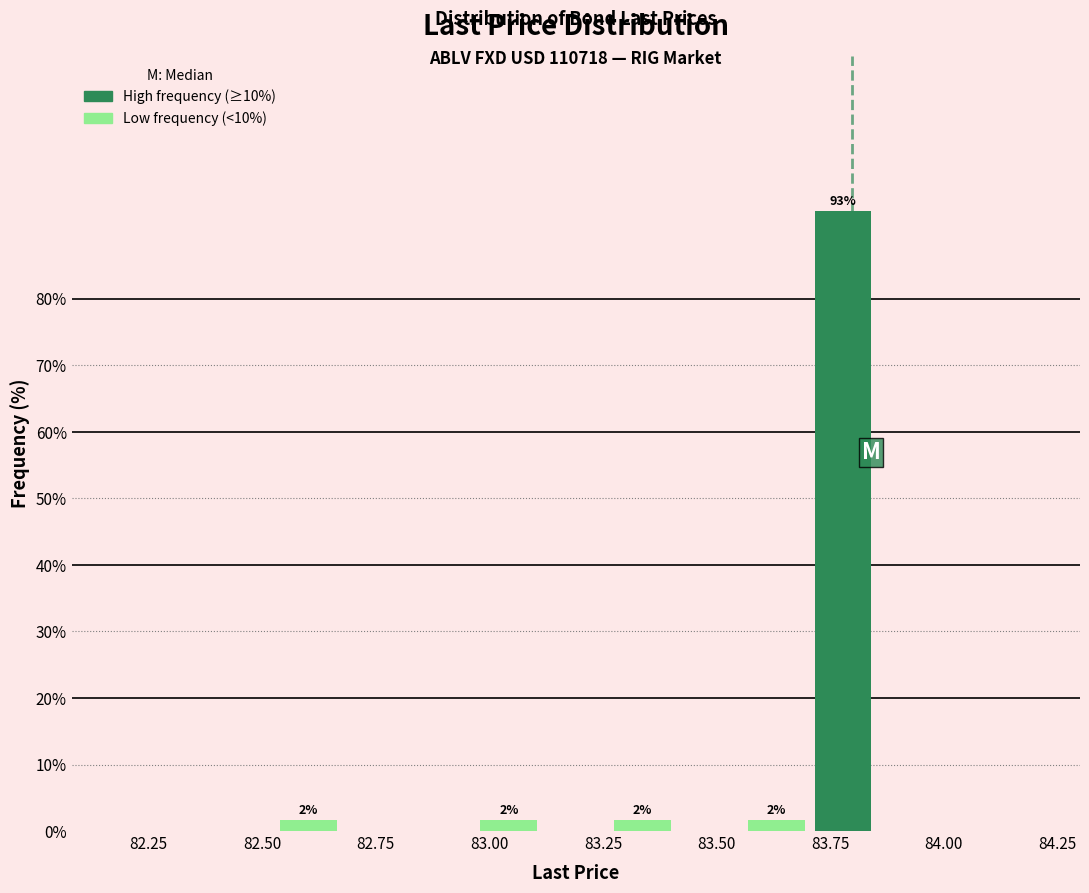

Around what value on the x-axis is the tallest bar? Give the approximate position of its centre, as read against the axis.

83.80